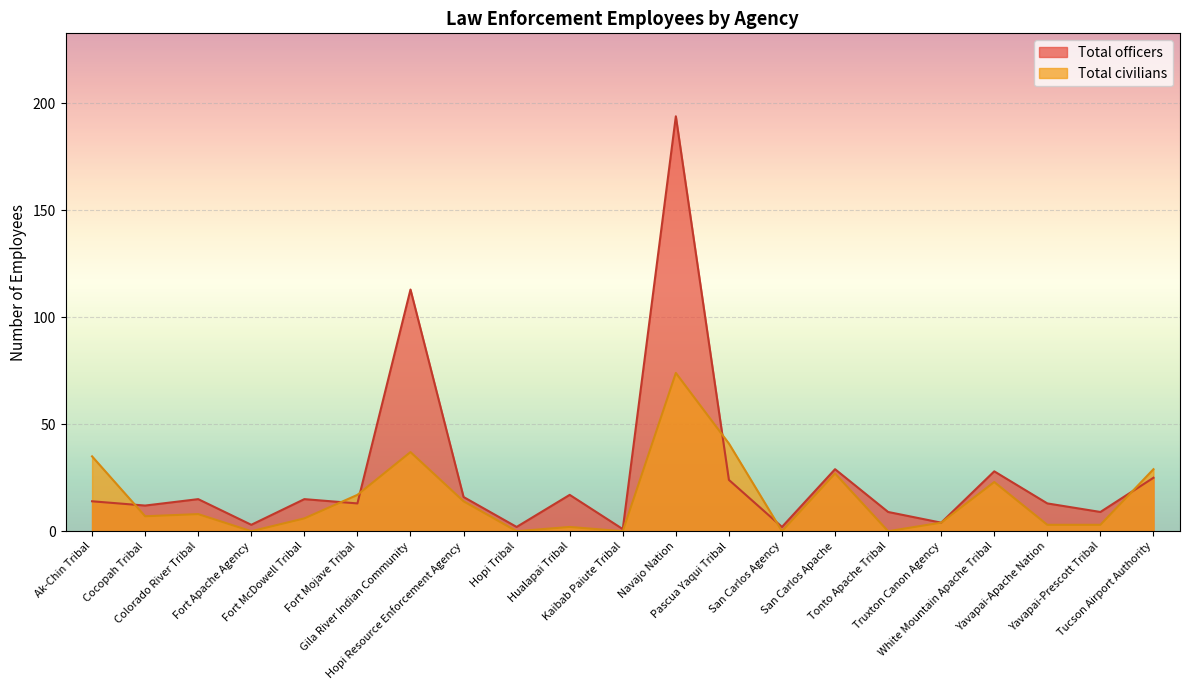

Between Gila River Indian Community and San Carlos Agency, which series saw the biggest shift?

Total officers